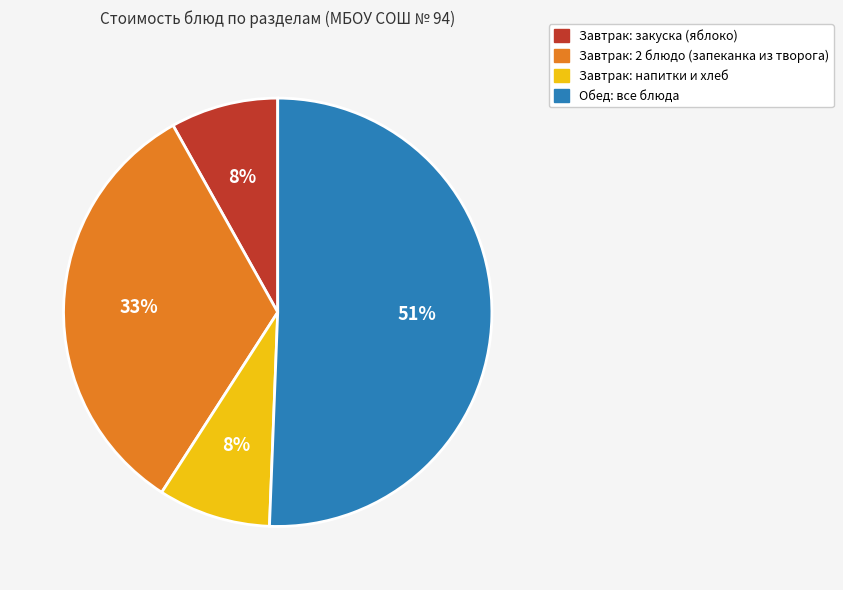

Does any single category account for the majority?

Yes